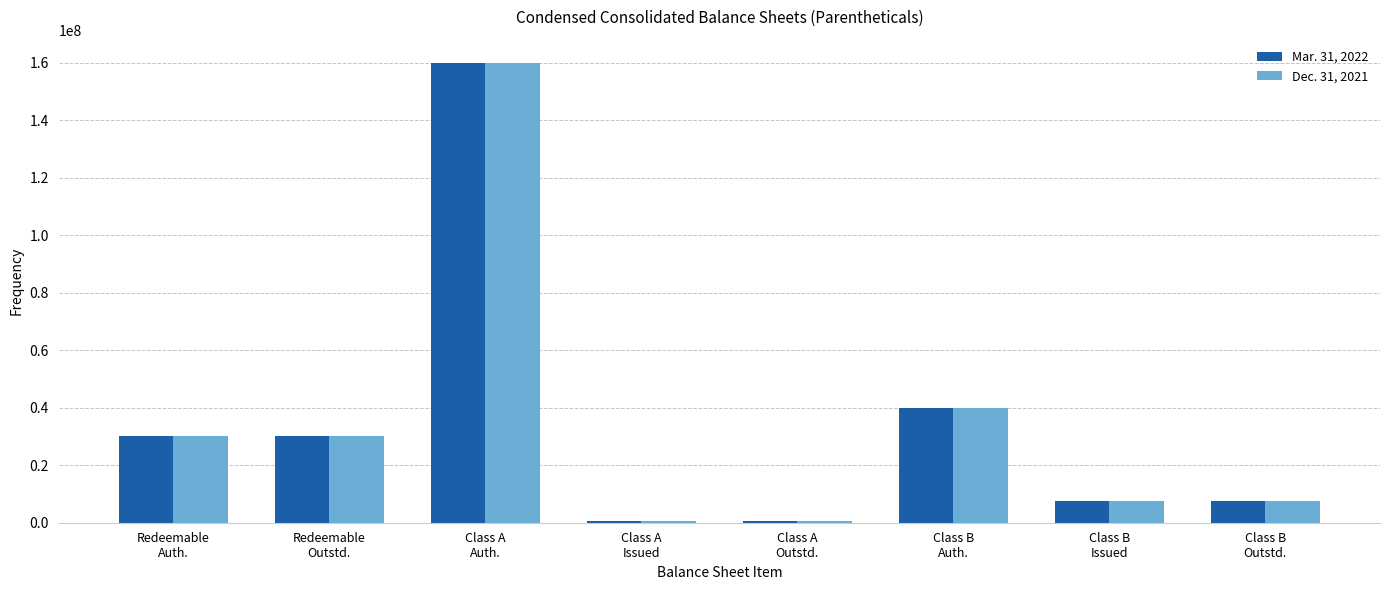

How many bars are there in each group?

2